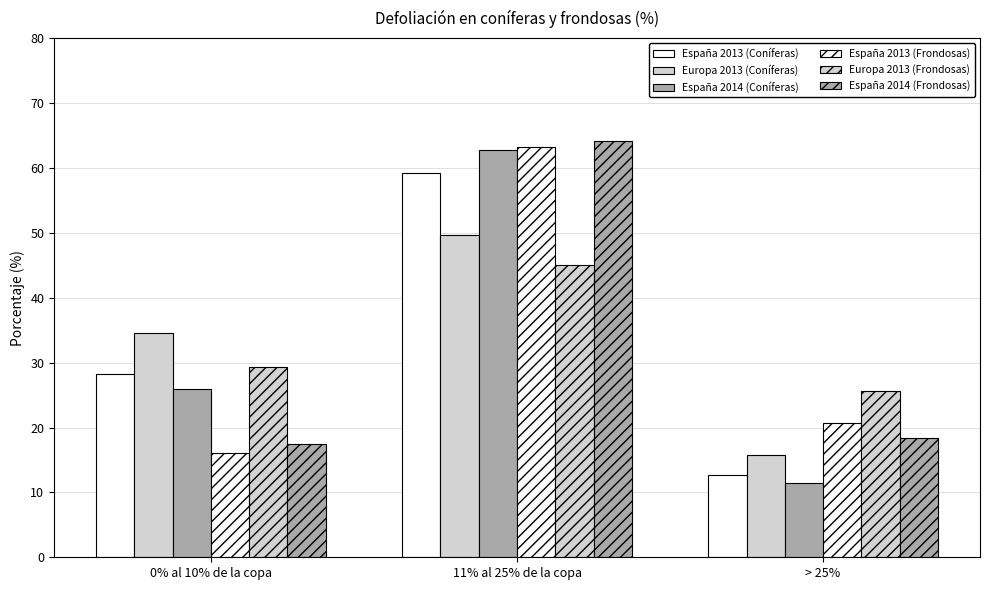

Between 0% al 10% de la copa and > 25%, which is larger?

0% al 10% de la copa